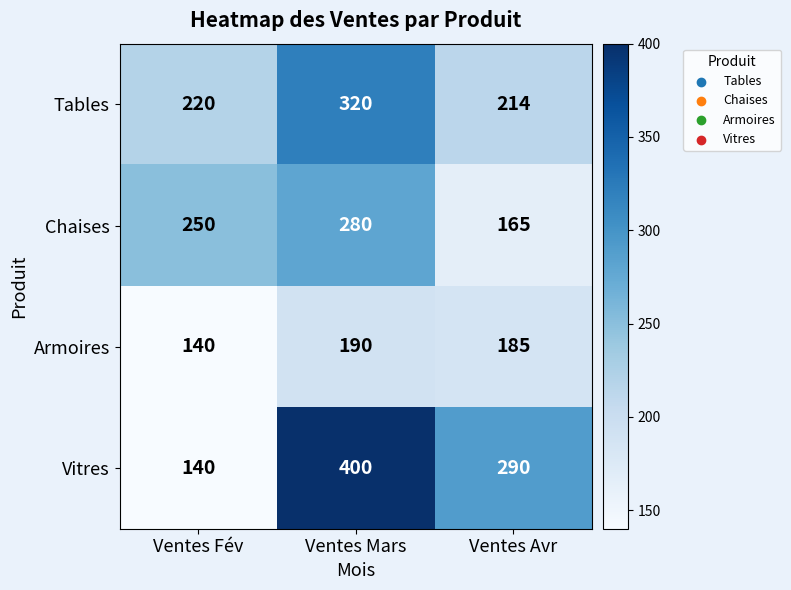

Which series has the widest spread of values?

Vitres